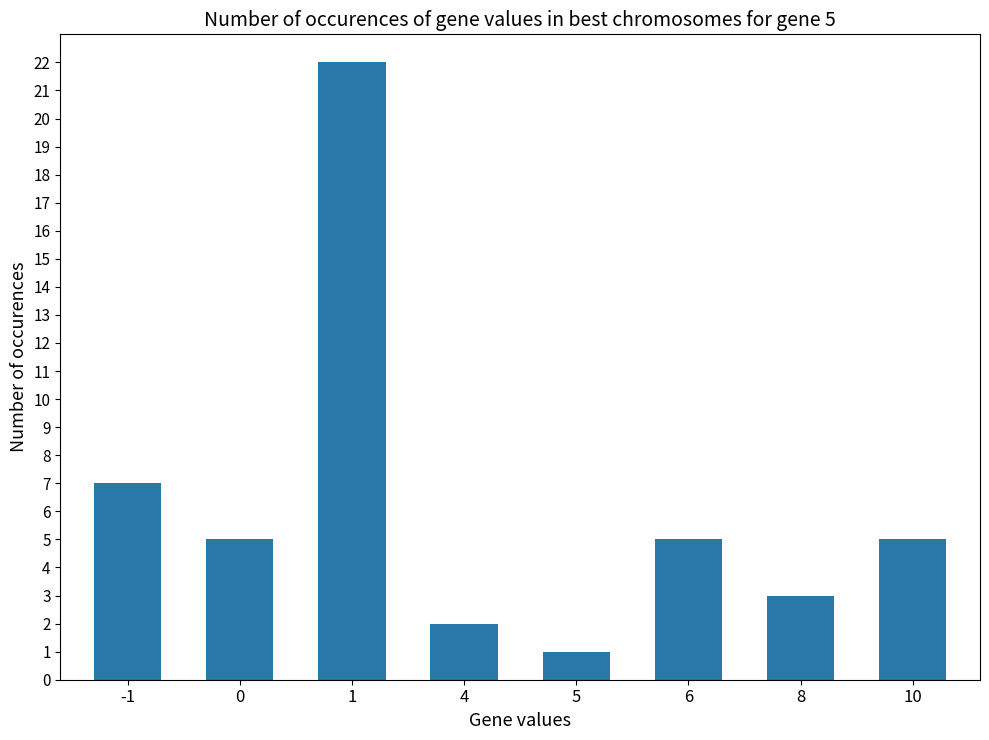

How many distinct data groups are displayed?

1